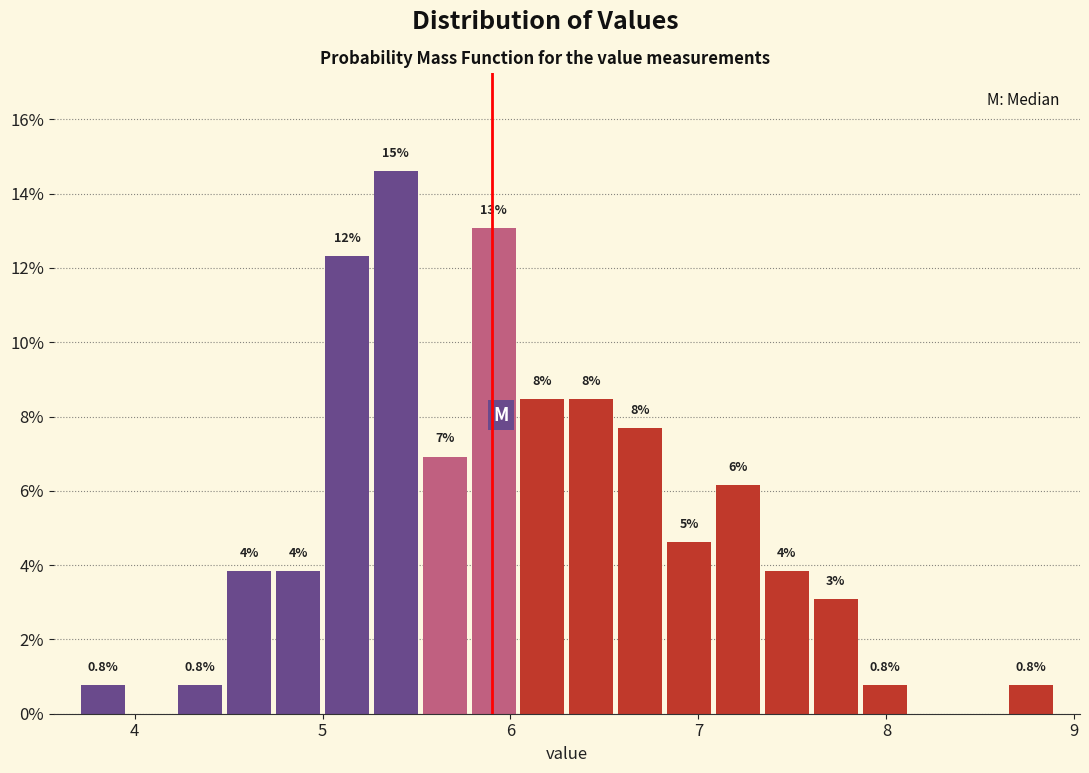

Around what value on the x-axis is the tallest bar? Give the approximate position of its centre, as read against the axis.

5.4